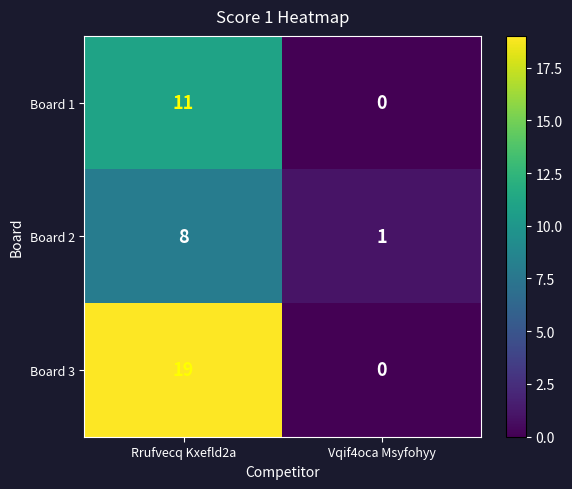

How many values in the Board 2 series are below 8?

1